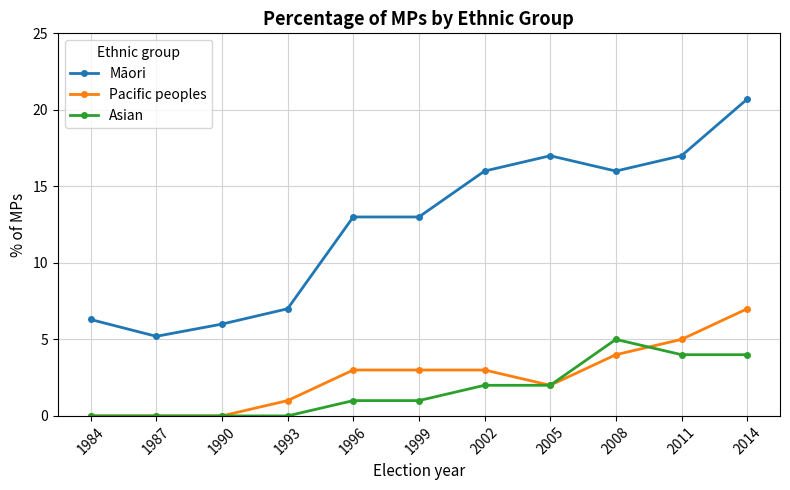

Is it true that Pacific peoples equals 3.0 at 1999?

True